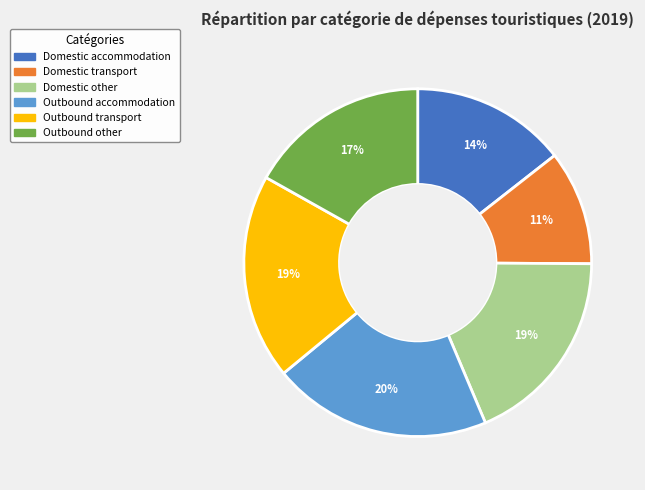

To the nearest percent, what is the average slice percentage?

17%